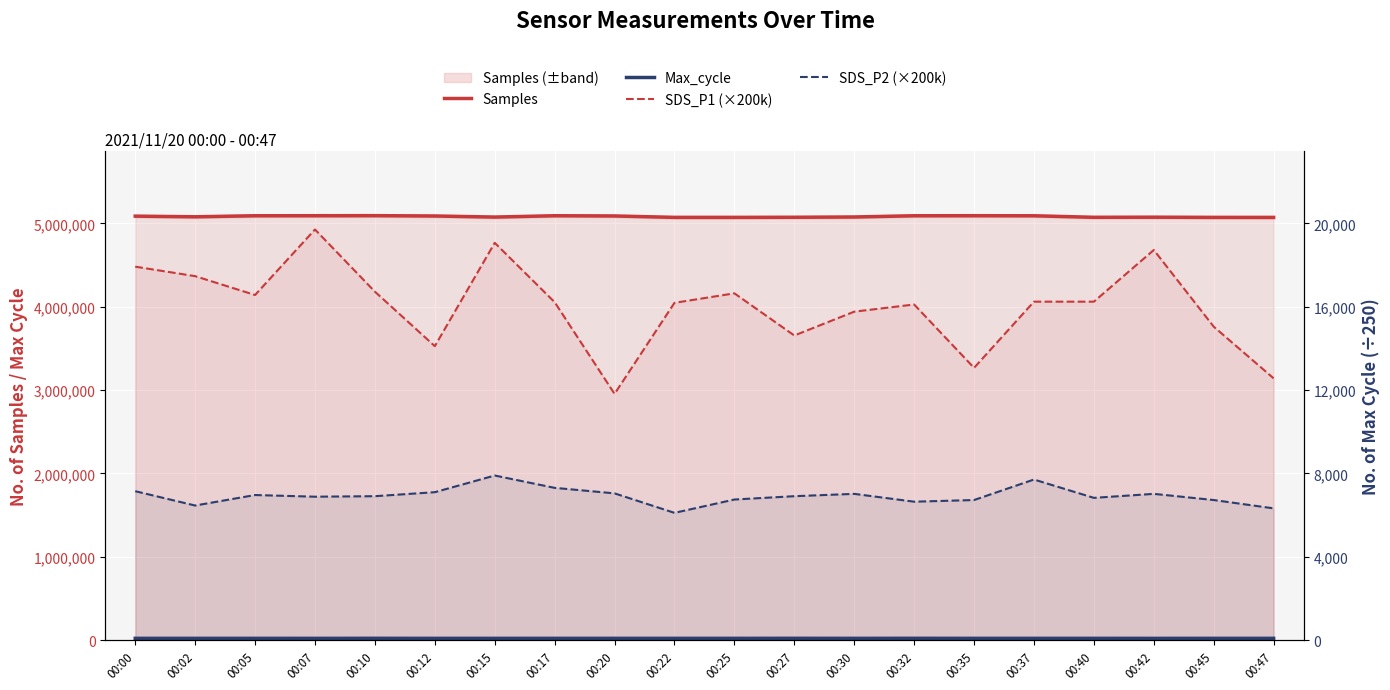

True or false: SDS_P1 (×200k) and Samples intersect in this chart.

False